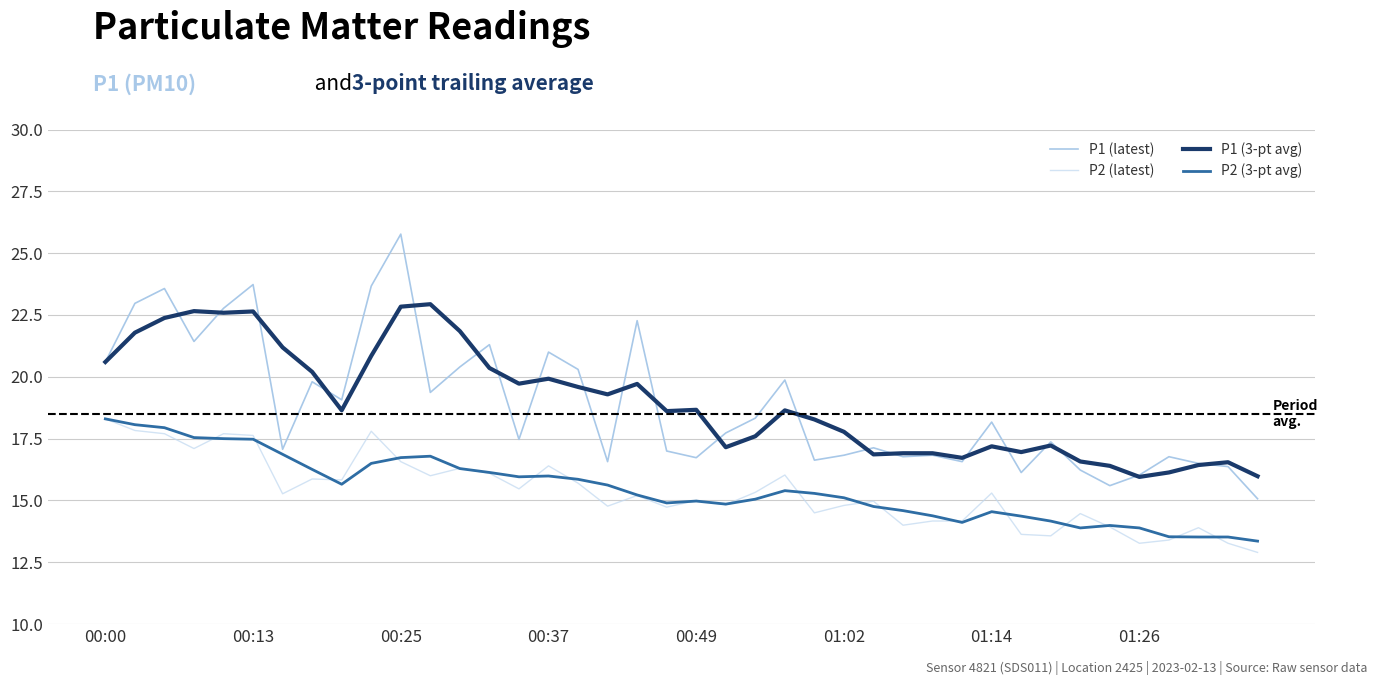

What are all the series names shown in the legend?

P1 (latest), P2 (latest), P1 (3-pt avg), P2 (3-pt avg)